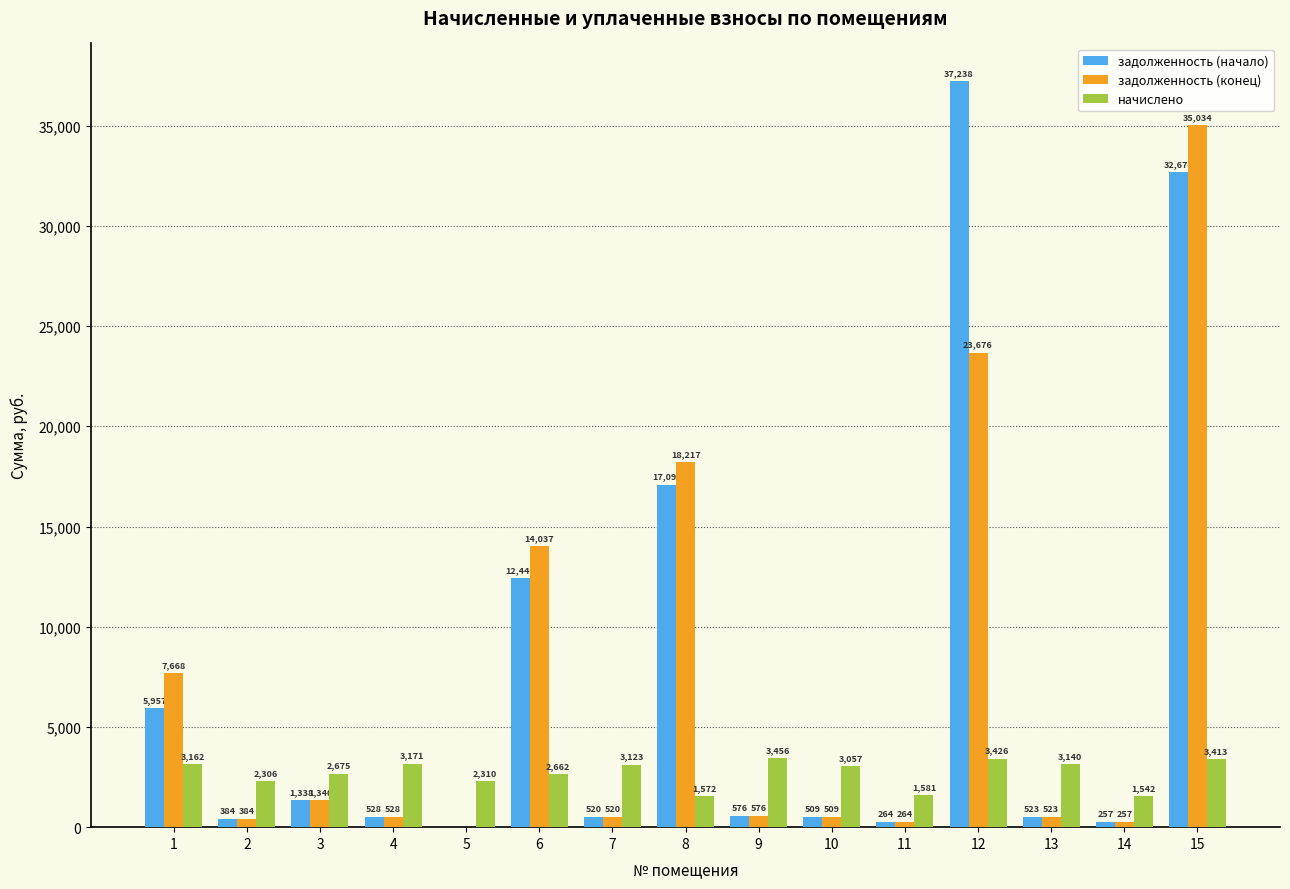

What is the approximate value of задолженность (конец) at 13?

523.4